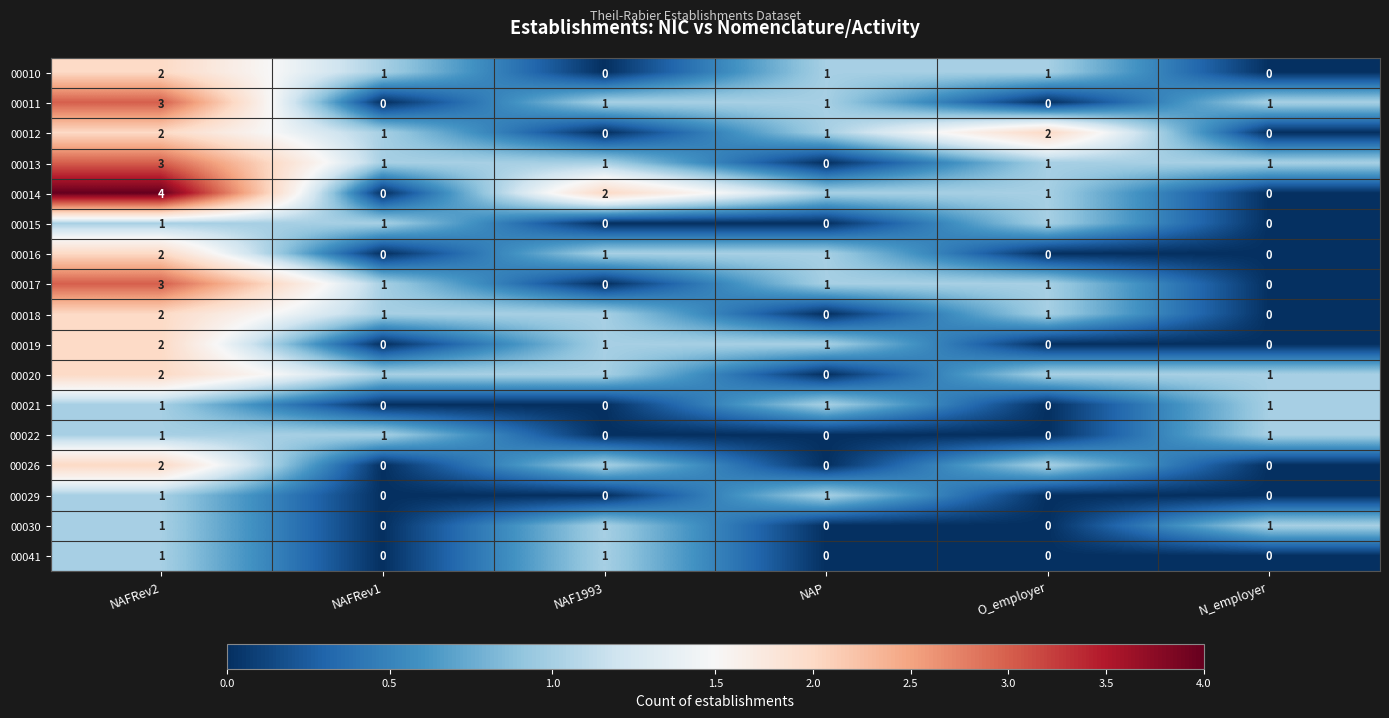

The value of 00017 at O_employer is 1. True or false?

True